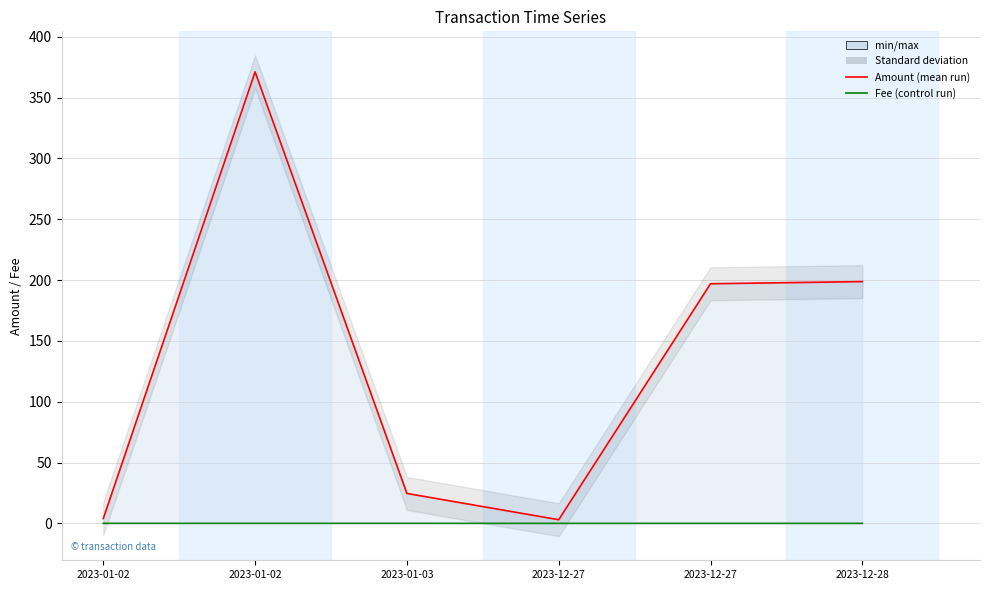

Reading left to right, list all the values displayed in this chart.

Amount: 2023-01-02=4.0	2023-01-02=371.2	2023-01-03=24.6	2023-12-27=3.0	2023-12-27=197.0	2023-12-28=198.8
Fee: 2023-01-02=0.0	2023-01-02=0.0	2023-01-03=0.0	2023-12-27=0.0	2023-12-27=0.0	2023-12-28=0.0